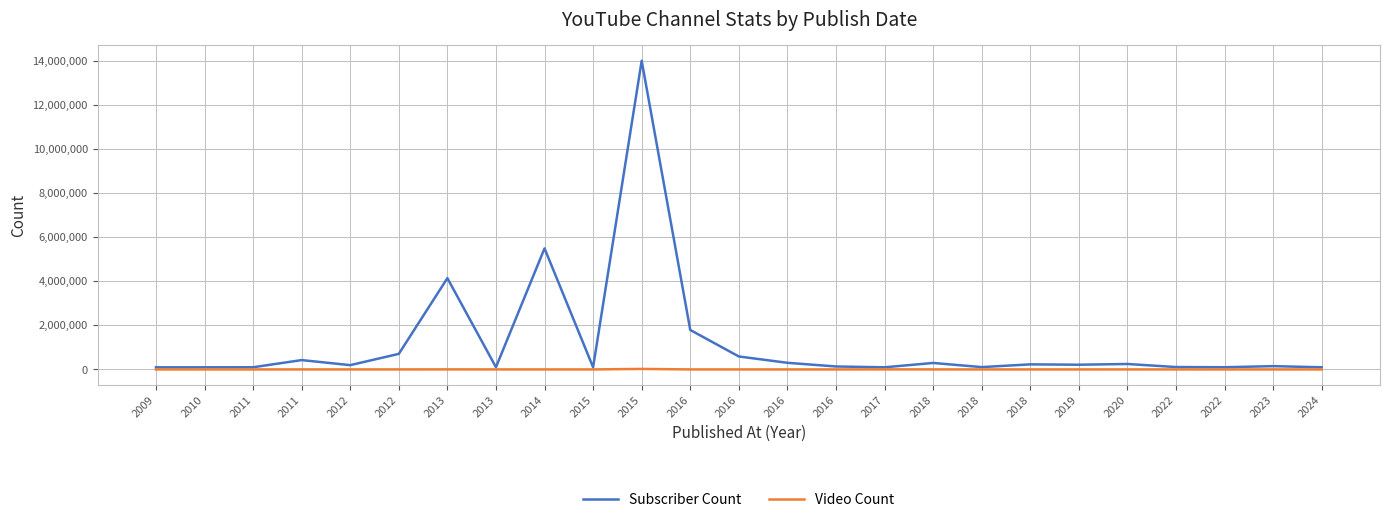

At 2018, list the series in order from smallest to largest.

Video Count, Subscriber Count